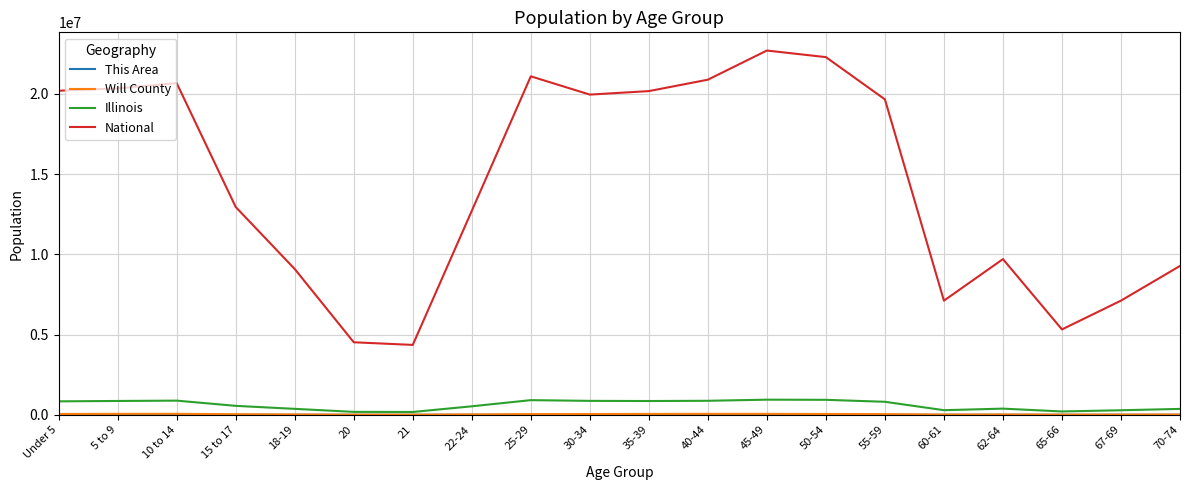

Which series has the largest total across all categories?

National